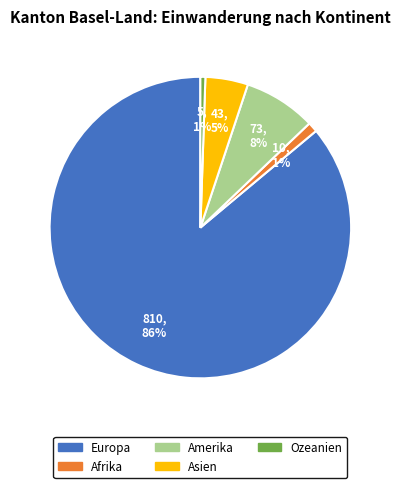

The Asien slice represents 5% of the pie. True or false?

True